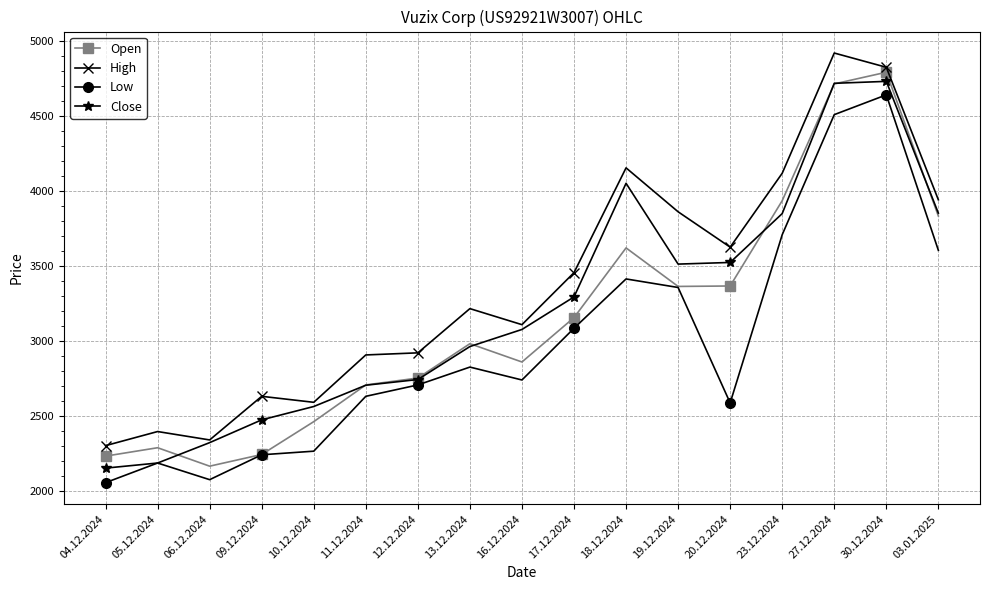

The value of Open at 20.12.2024 is 3366. True or false?

True